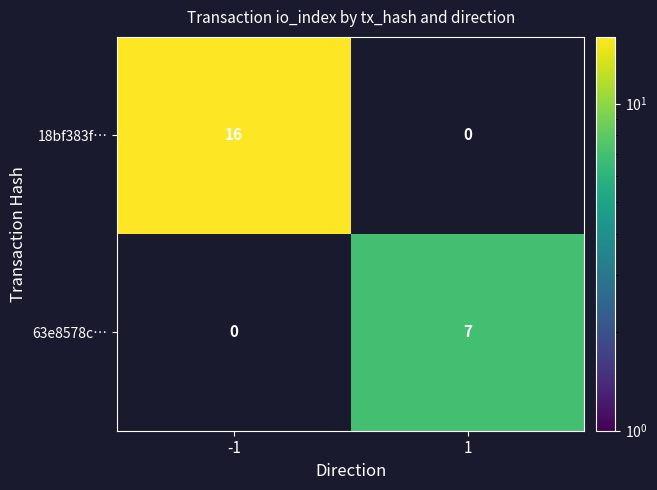

Reading left to right, what are all the values shown in this chart?

18bf383f…: -1=16	1=0
63e8578c…: -1=0	1=7